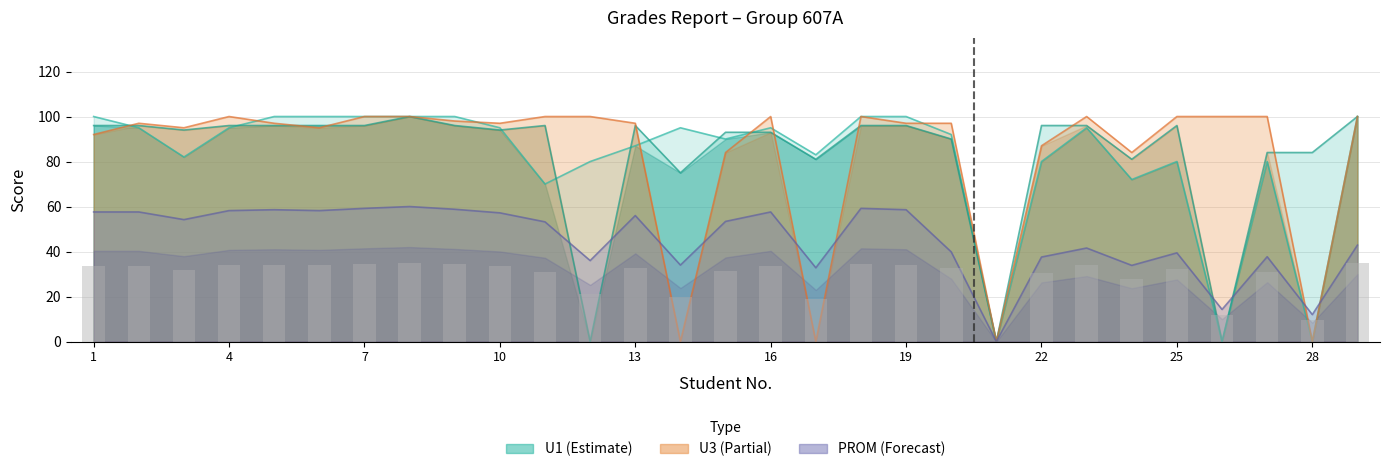

What is the value of the PROM bar at the 12th from the left?

36.0